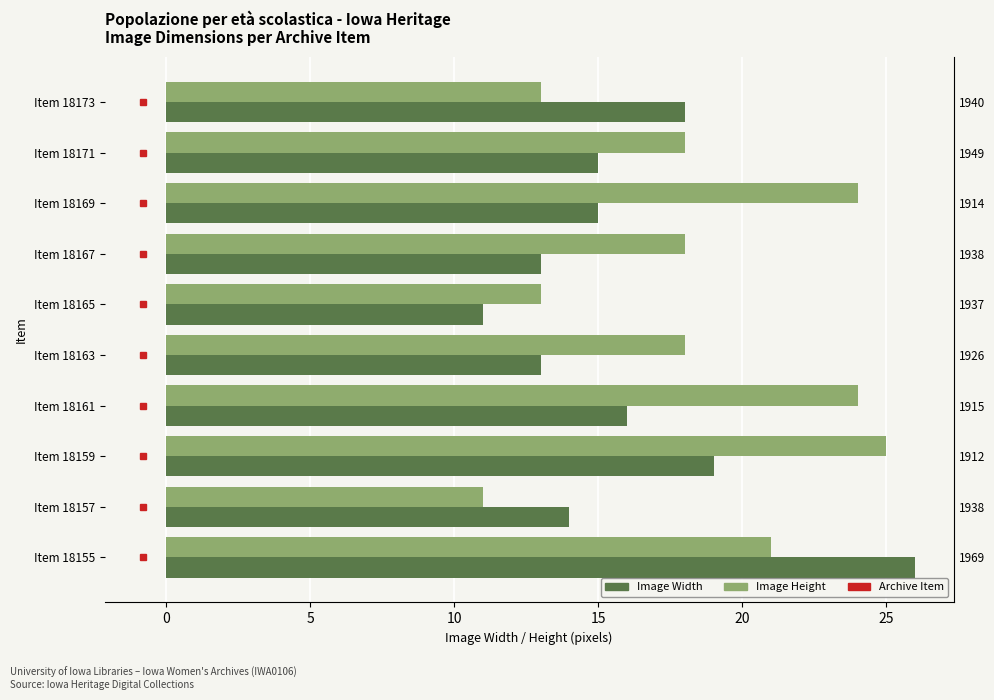

Does the chart contain stacked bars?

No